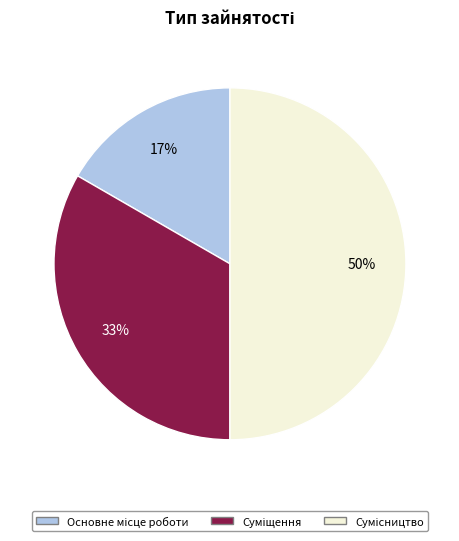

How many slices are in this pie chart?

3